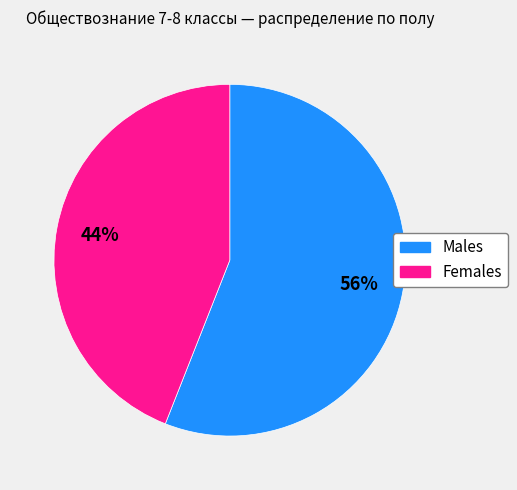

To the nearest percent, what is the difference between the largest and smallest slice percentages?

12%